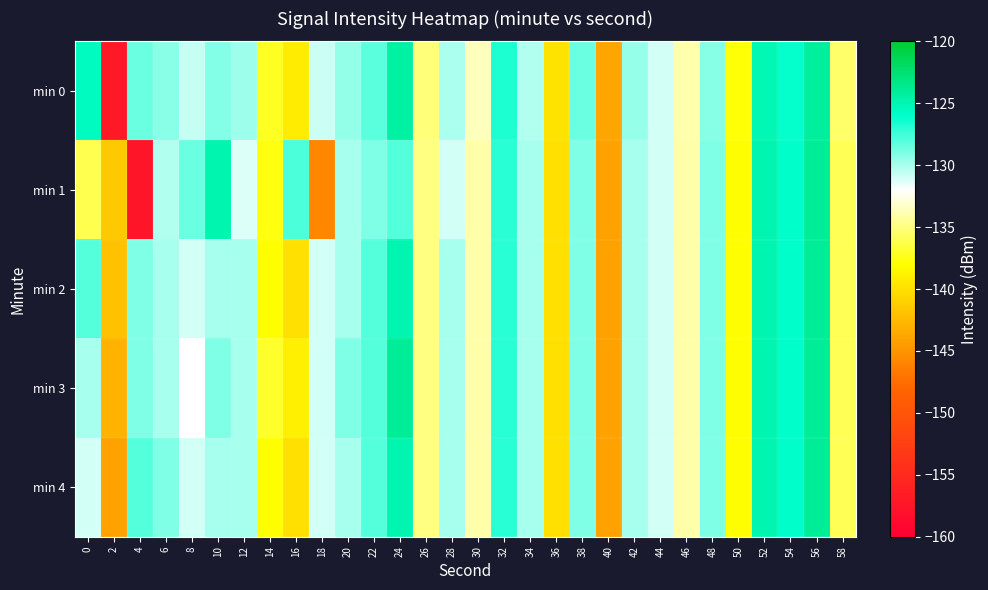

Reading left to right, extract all data points from this chart.

min 0: 0=-125.6	2=-156.9	4=-128.5	6=-129.3	8=-130.7	10=-129.1	12=-129.7	14=-137.2	16=-139.2	18=-130.8	20=-129.5	22=-128.2	24=-124.4	26=-135.1	28=-130.0	30=-133.6	32=-126.7	34=-130.2	36=-139.8	38=-128.5	40=-143.9	42=-129.6	44=-131.0	46=-133.9	48=-129.2	50=-137.8	52=-125.1	54=-126.1	56=-124.2	58=-135.5
min 1: 0=-136.1	2=-141.5	4=-157.4	6=-130.2	8=-128.5	10=-124.9	12=-131.2	14=-137.6	16=-127.8	18=-145.8	20=-130.0	22=-129.0	24=-128.0	26=-135.0	28=-131.0	30=-134.0	32=-127.0	34=-130.0	36=-140.0	38=-129.0	40=-144.0	42=-130.0	44=-131.0	46=-134.0	48=-129.0	50=-138.0	52=-125.0	54=-126.0	56=-124.0	58=-136.0
min 2: 0=-128.0	2=-142.0	4=-129.0	6=-130.0	8=-131.0	10=-130.0	12=-130.0	14=-138.0	16=-140.0	18=-131.0	20=-130.0	22=-128.0	24=-125.0	26=-135.0	28=-130.0	30=-134.0	32=-127.0	34=-130.0	36=-140.0	38=-129.0	40=-144.0	42=-130.0	44=-131.0	46=-134.0	48=-129.0	50=-138.0	52=-125.0	54=-126.0	56=-124.0	58=-136.0
min 3: 0=-130.0	2=-143.0	4=-129.0	6=-130.0	8=-132.0	10=-129.0	12=-130.0	14=-137.0	16=-139.0	18=-131.0	20=-129.0	22=-128.0	24=-124.0	26=-135.0	28=-130.0	30=-134.0	32=-127.0	34=-130.0	36=-140.0	38=-129.0	40=-144.0	42=-130.0	44=-131.0	46=-134.0	48=-129.0	50=-138.0	52=-125.0	54=-126.0	56=-124.0	58=-136.0
min 4: 0=-131.0	2=-144.0	4=-128.0	6=-129.0	8=-131.0	10=-130.0	12=-130.0	14=-138.0	16=-140.0	18=-131.0	20=-130.0	22=-128.0	24=-125.0	26=-135.0	28=-130.0	30=-134.0	32=-127.0	34=-130.0	36=-140.0	38=-129.0	40=-144.0	42=-130.0	44=-131.0	46=-134.0	48=-129.0	50=-138.0	52=-125.0	54=-126.0	56=-124.0	58=-136.0